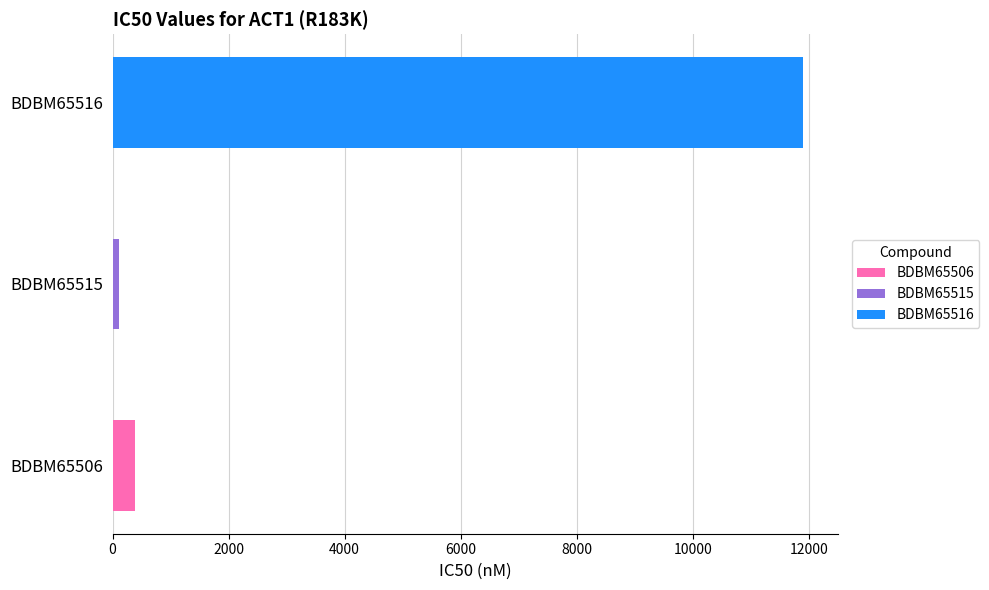

List the labels in order of value, largest first.

BDBM65516, BDBM65506, BDBM65515